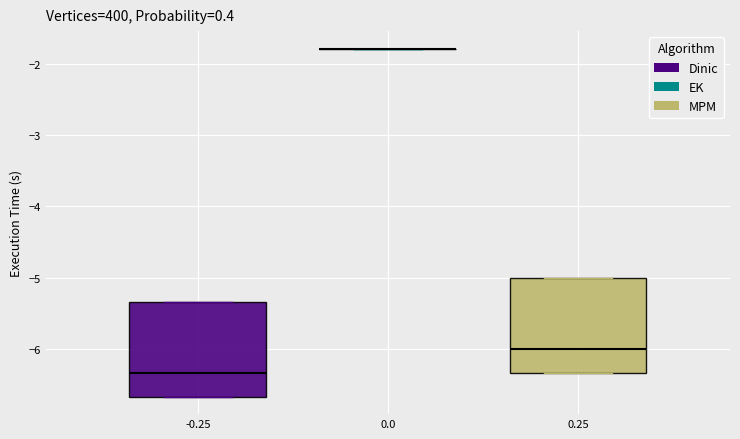

Reading left to right, read every box against the y-axis: the position of its median line, the range the box covers, and the ends of its whiskers. The values are not printed on the chart, so give them approximately, as read against the axis.

-0.25: median -6.3, box -6.7 to -5.3, whiskers -6.7 to -5.3
0.0: box collapsed to a line at -1.8, whiskers -1.8 to -1.8
0.25: median -6.0, box -6.3 to -5.0, whiskers -6.3 to -5.0